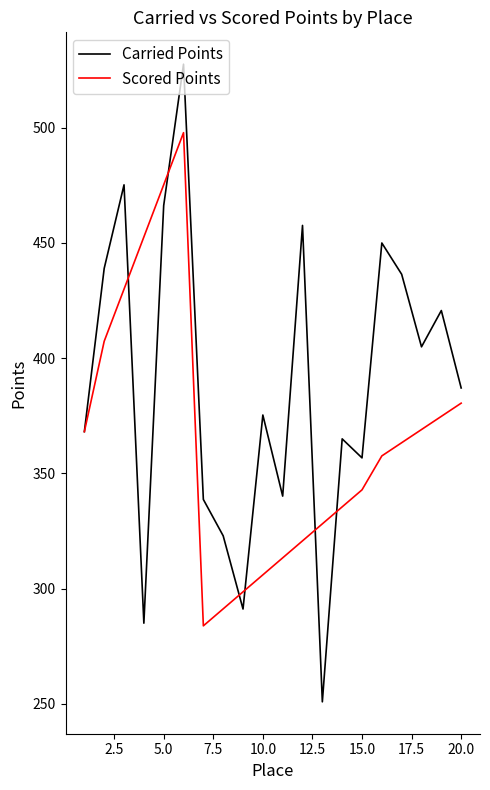

Rank the series by their average value, from highest to lowest.

Carried Points, Scored Points